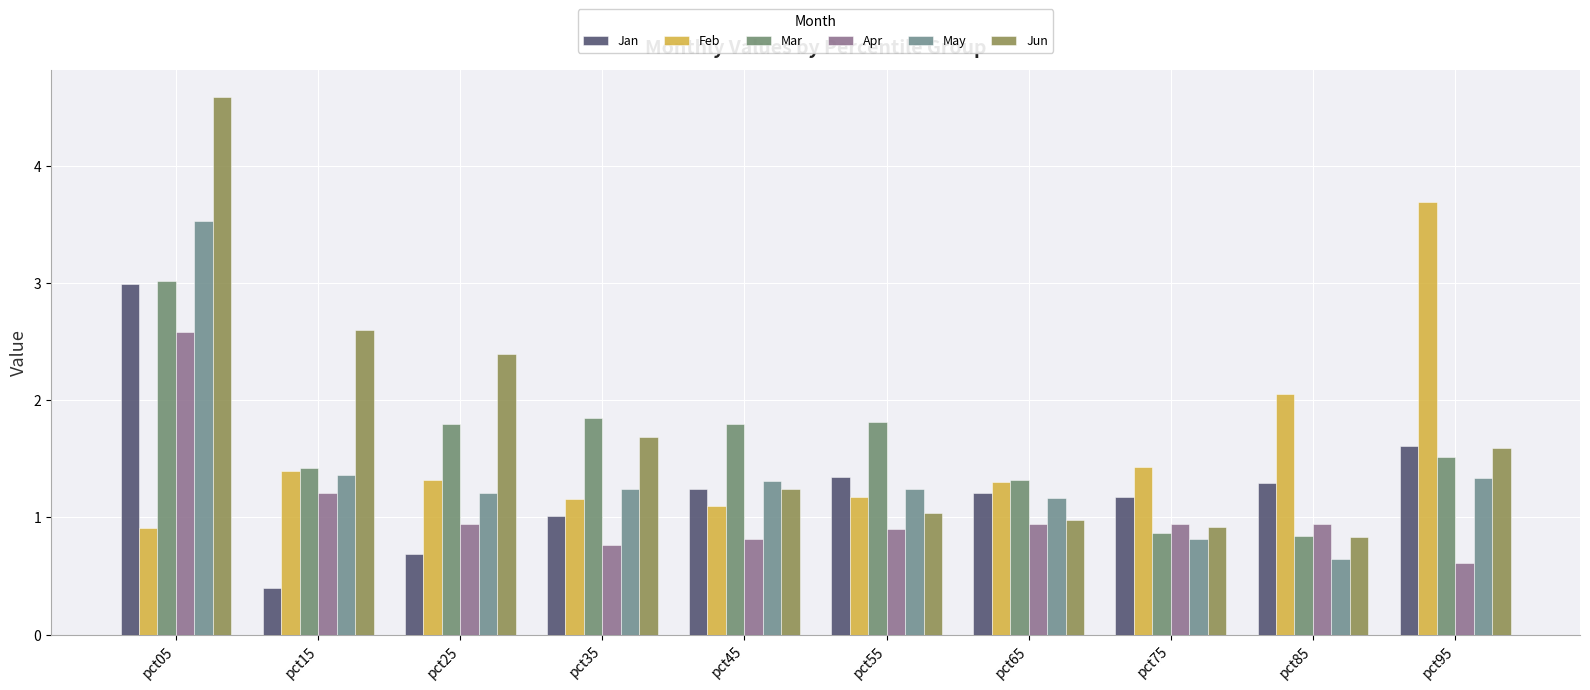

How many data points in Feb are less than 1?

1